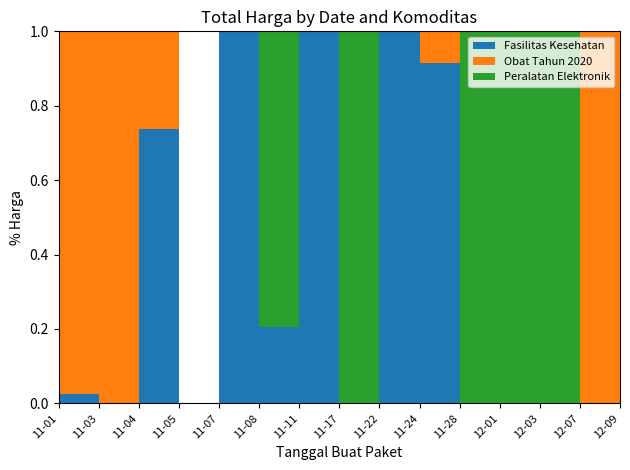

Reading left to right, what are all the values shown in this chart?

Fasilitas Kesehatan: 333600	0	66441200	0	1903467900	65243960	2979123000	0	493000000	477600000	0	0	0	0	0
Obat Tahun 2020: 12453900	119641270	23653000	0	0	0	7401240	0	0	43859200	0	0	0	27412000	18900000
Peralatan Elektronik: 0	0	0	0	0	254350000	0	34292000	0	0	373404000	56152800	51601000	0	541071000